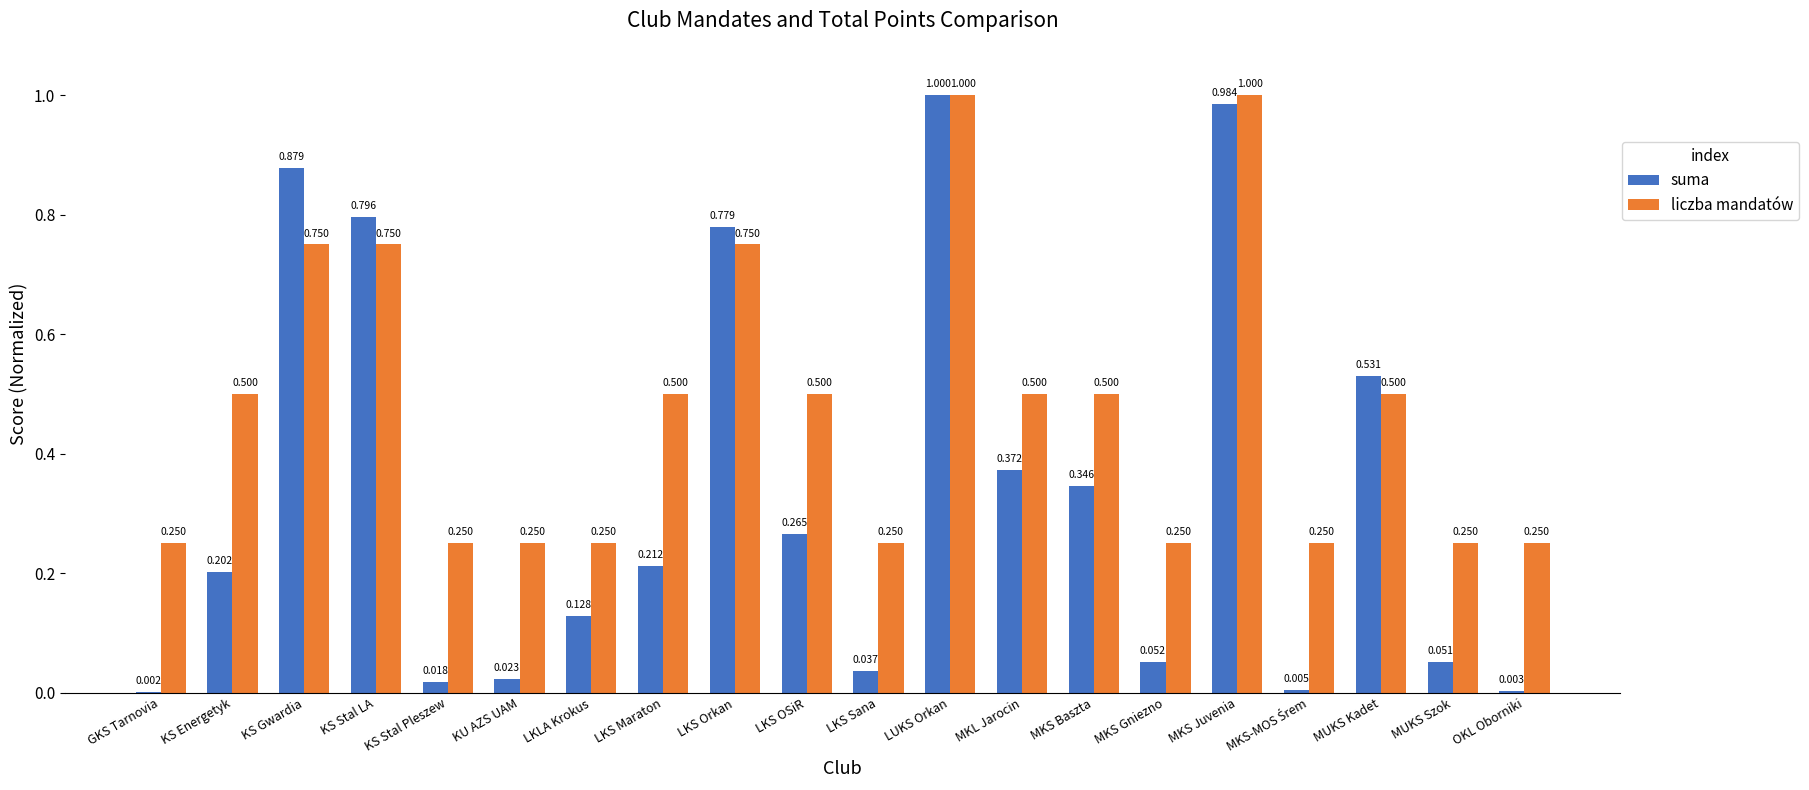

How many groups of bars are there?

20